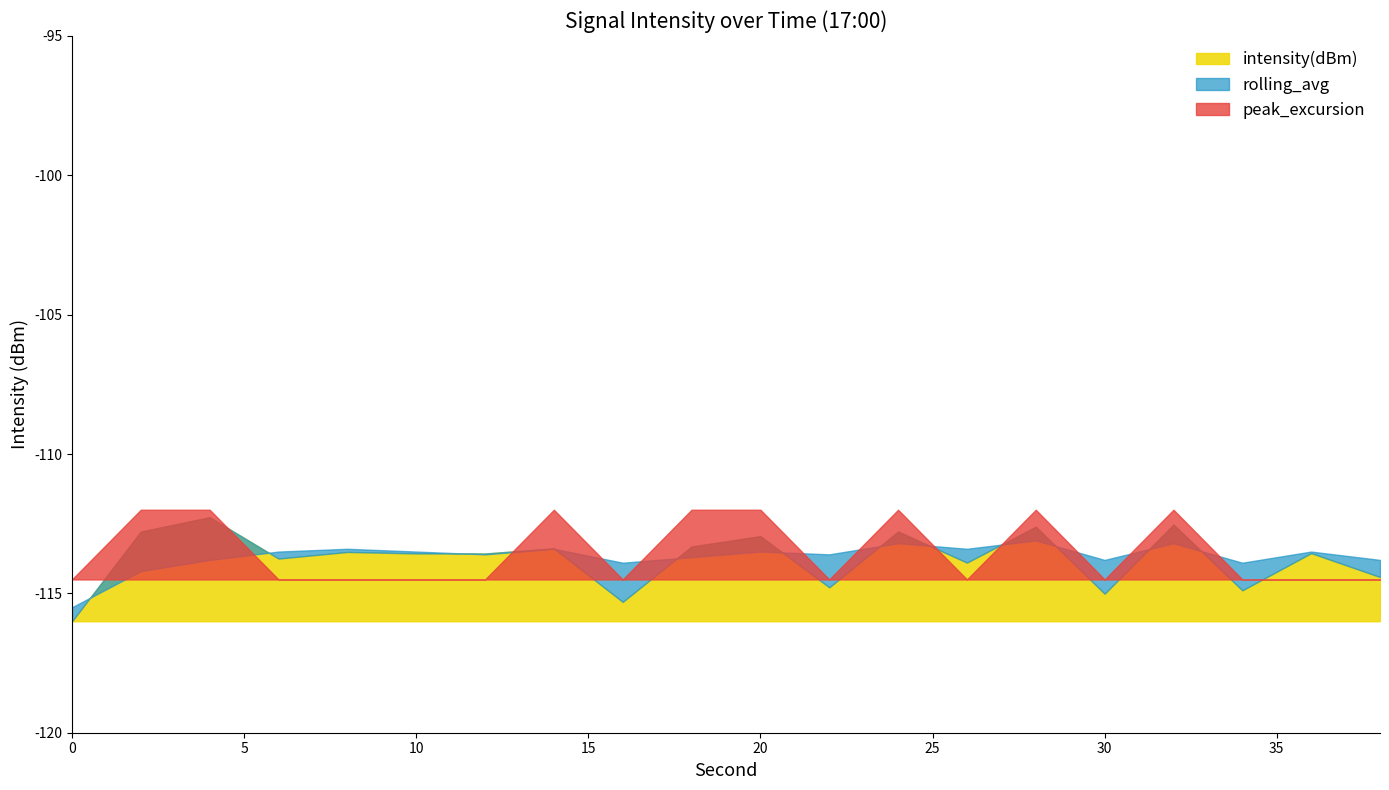

At which label is intensity(dBm) closest to -114?

26